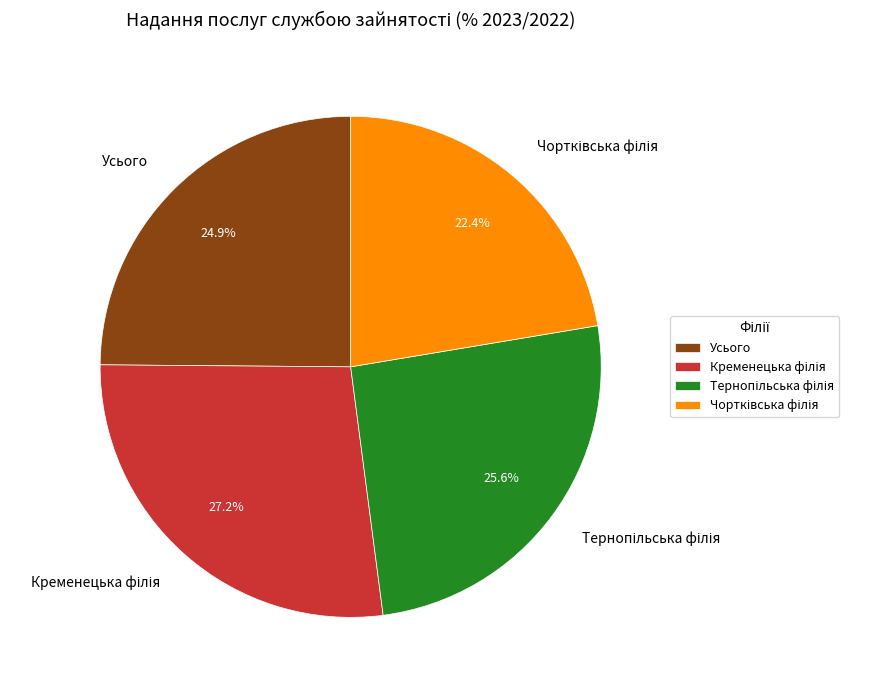

Is there a majority slice in this chart?

No